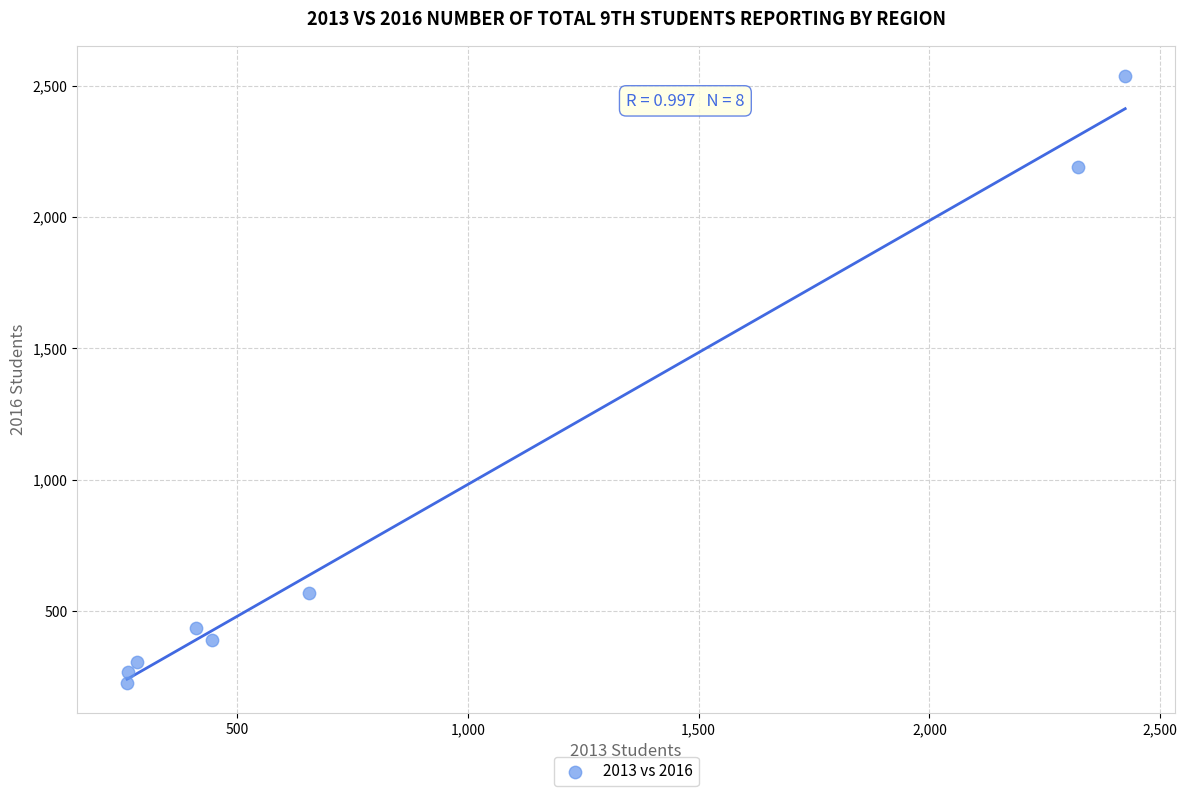

What is the average Y value?

865